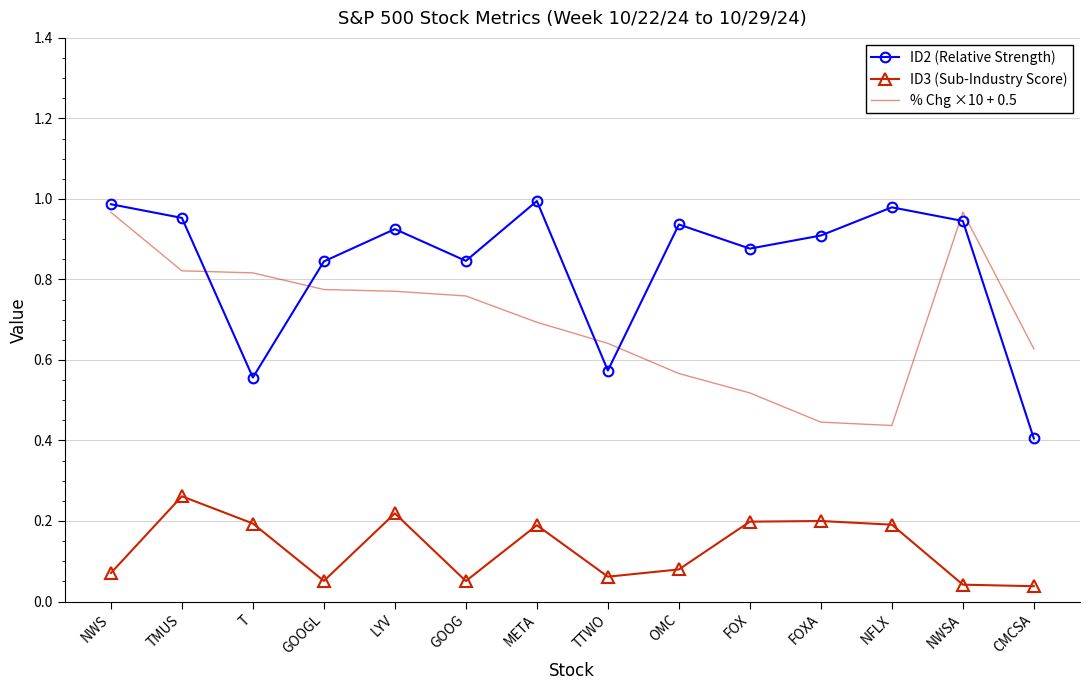

Is it true that % Chg ×10 + 0.5 equals 0.1 at CMCSA?

False